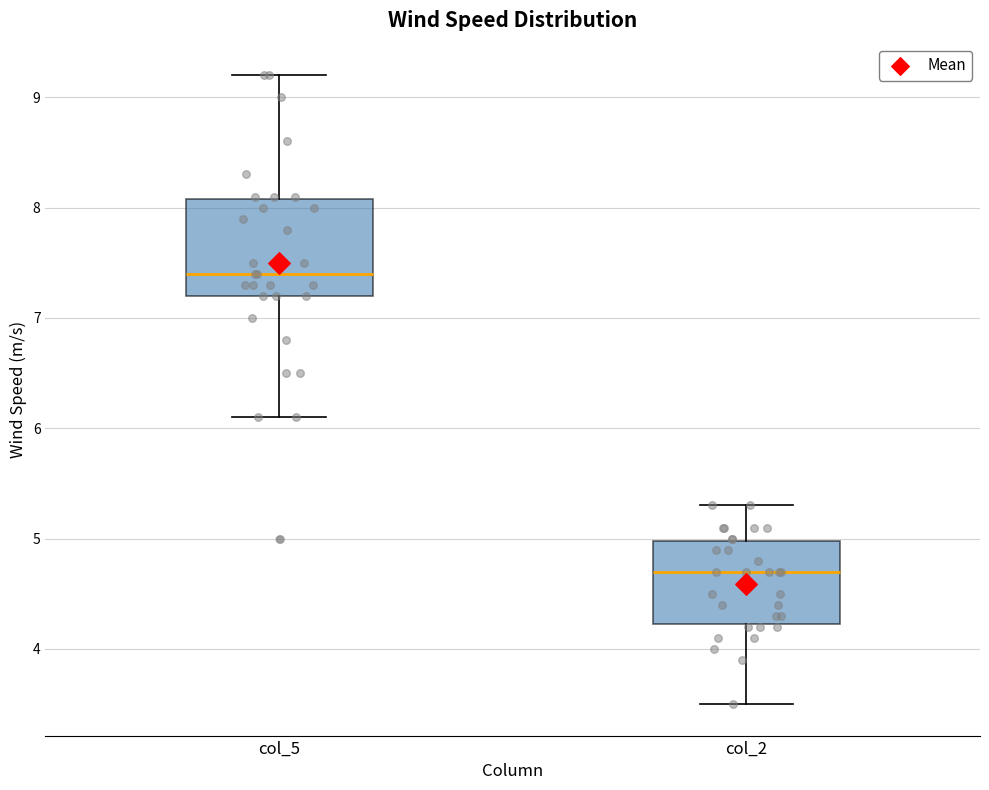

Which box has the highest median line?

col_5